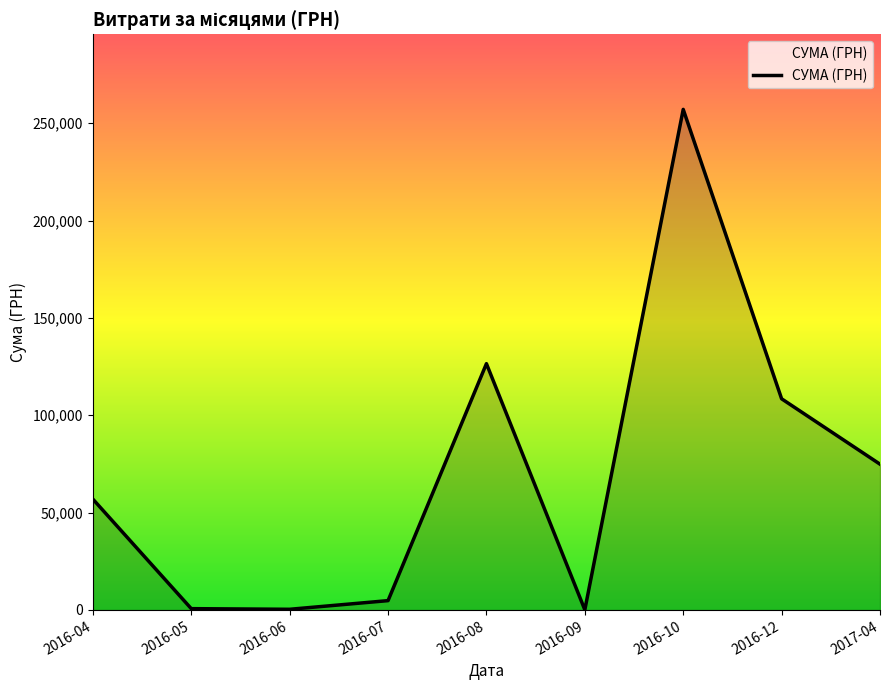

What is the difference between the maximum and second lowest values?

256735.8